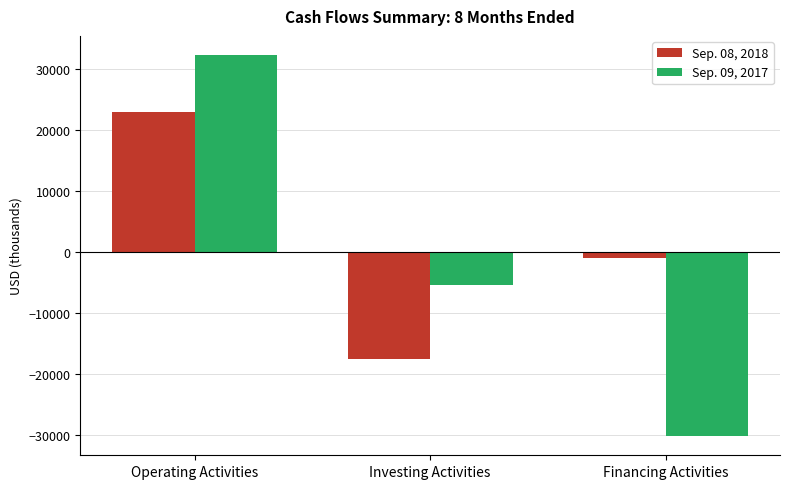

What is the spread (max minus min) of values at Operating Activities?

9371